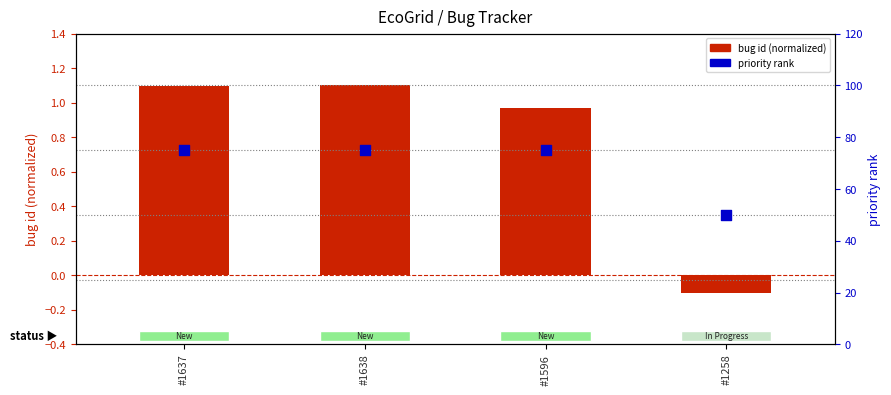

At which category is the sum across all series the highest?

#1638